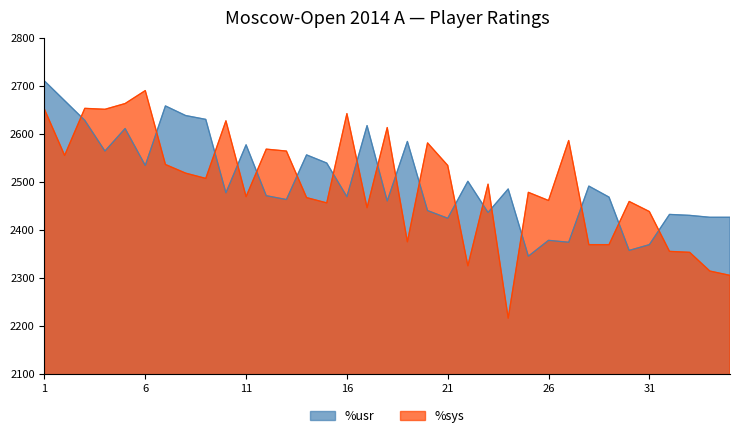

Which series ends up on top after the final intersection of %sys and %usr?

%usr